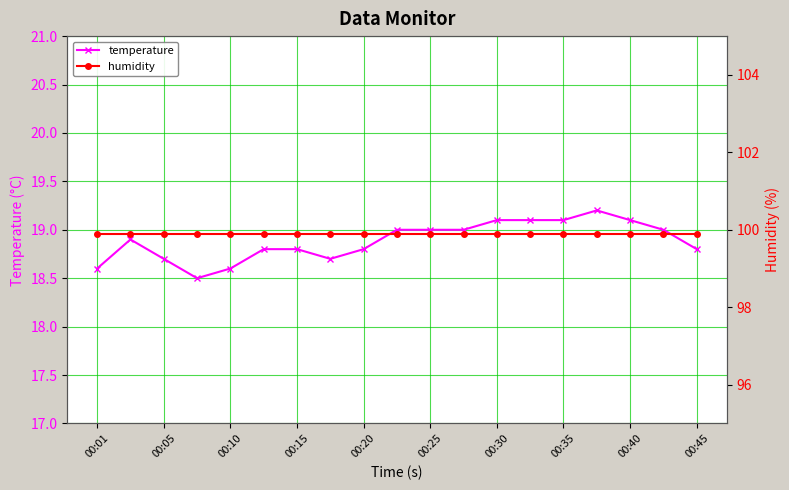

Count the number of categories in the chart.

19